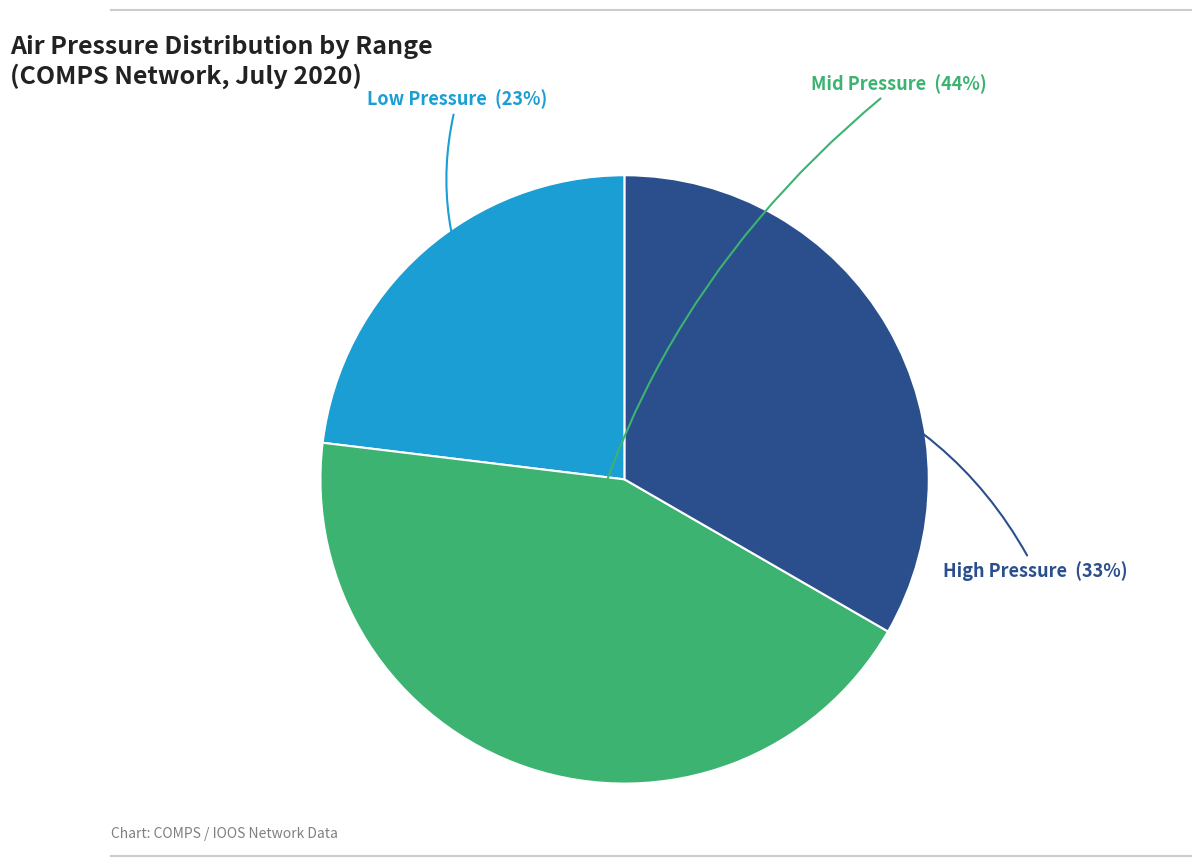

To the nearest percent, what is the average slice percentage?

33%